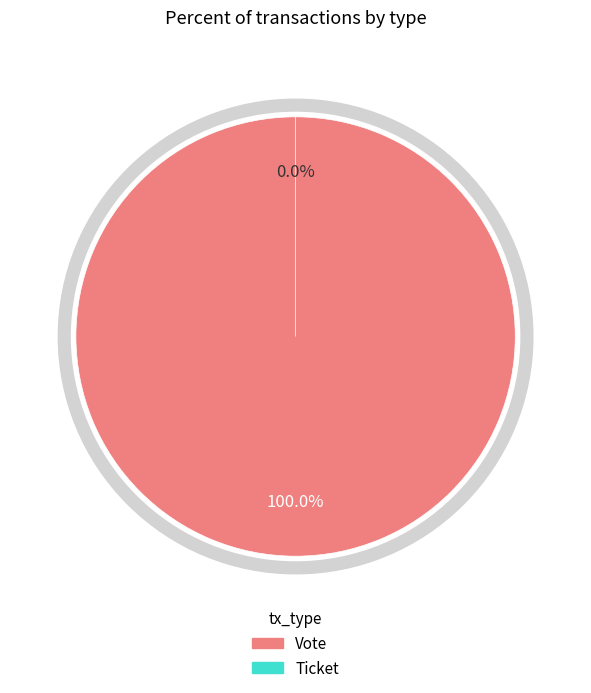

True or false: Vote accounts for 99% of the total.

False